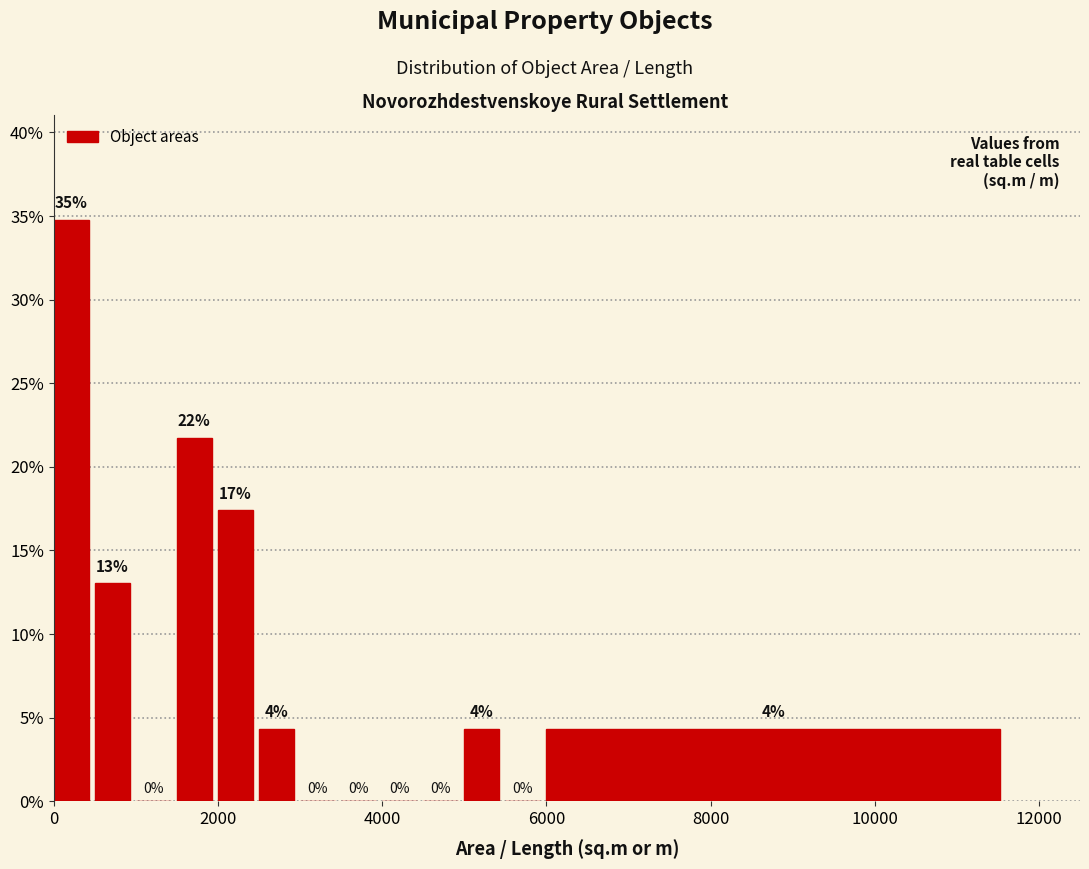

Read against the x-axis, roughly where is the centre of the tallest bar?

200